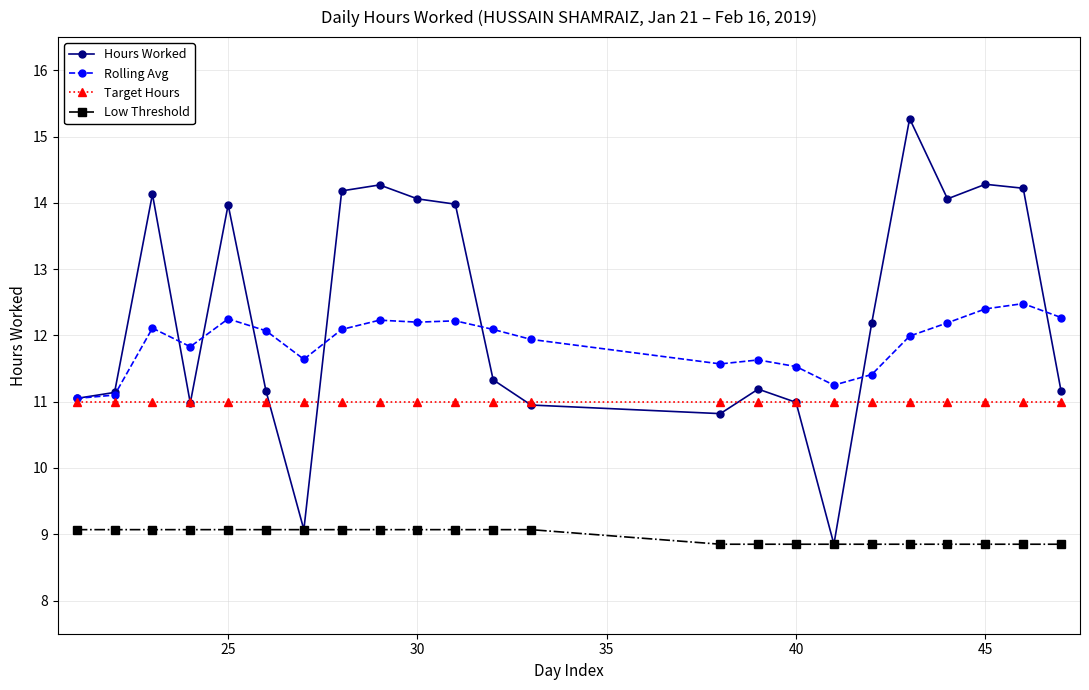

Which series has the largest total across all categories?

Hours Worked